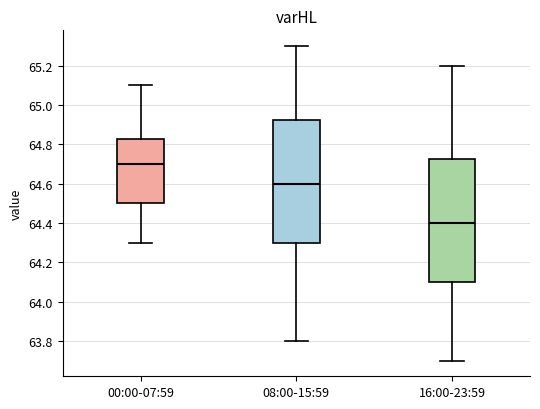

Reading left to right, transcribe this box plot: for each box, give where its median line is, the range the box spans, and where its two whiskers end, as read against the y-axis. The values are not printed on the chart, so give them approximately, as read against the axis.

00:00-07:59: median 64.70, box 64.50 to 64.82, whiskers 64.30 to 65.10
08:00-15:59: median 64.60, box 64.30 to 64.92, whiskers 63.80 to 65.30
16:00-23:59: median 64.40, box 64.10 to 64.72, whiskers 63.70 to 65.20